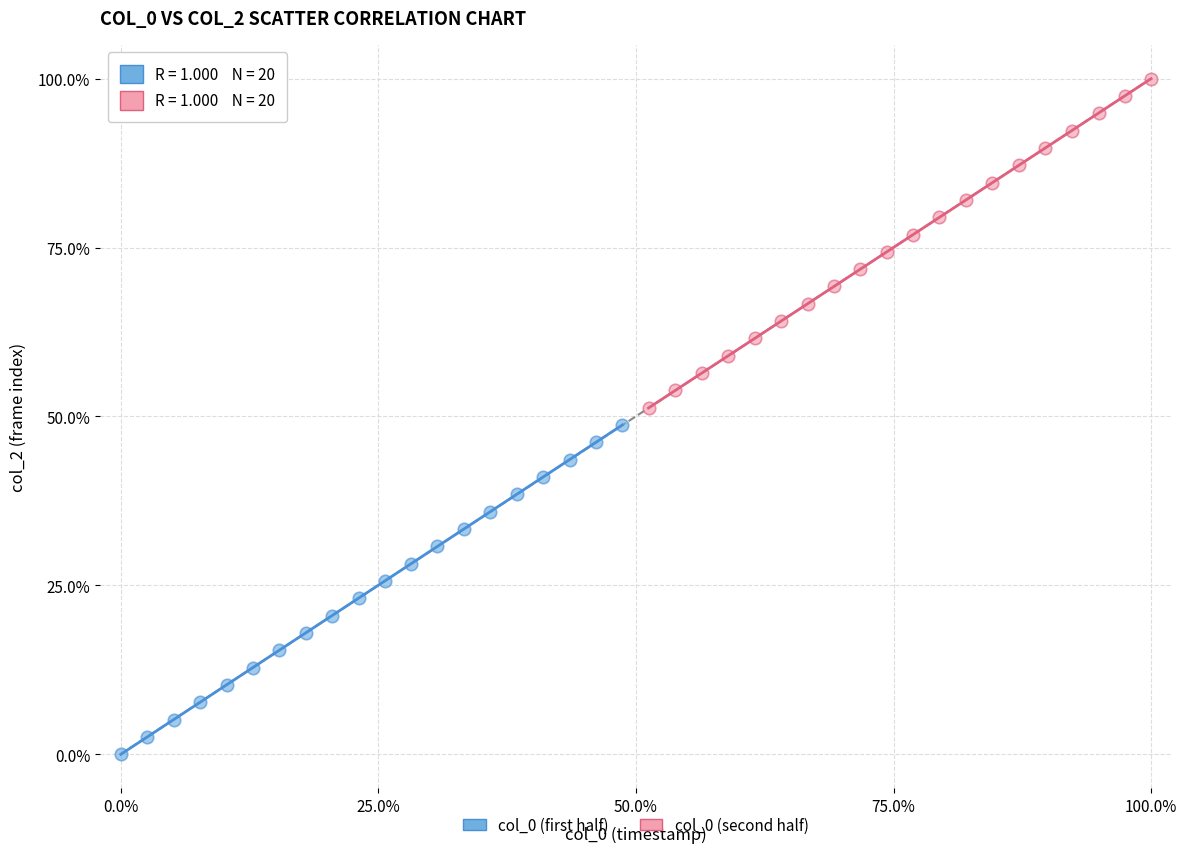

Which series contains the highest Y value?

col_0 (second half)